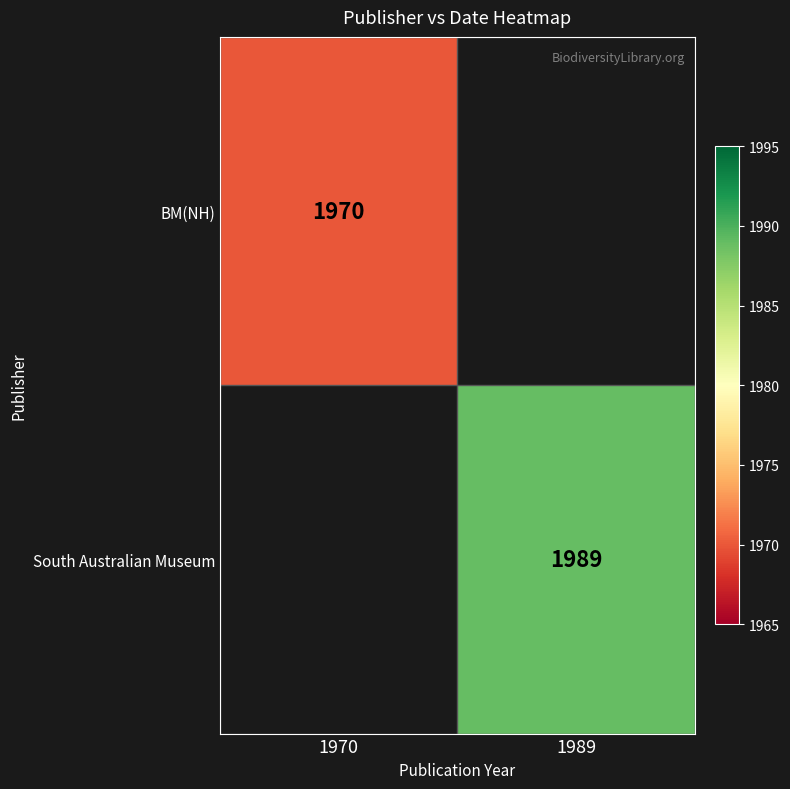

The value of South Australian Museum at 1989 is 1989. True or false?

True